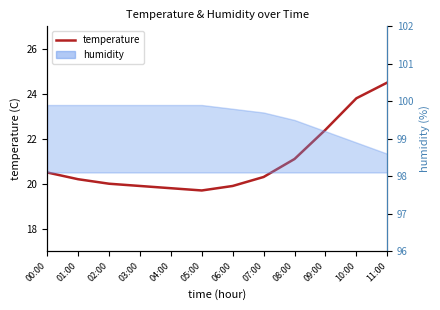

How many lines are shown in the chart?

1